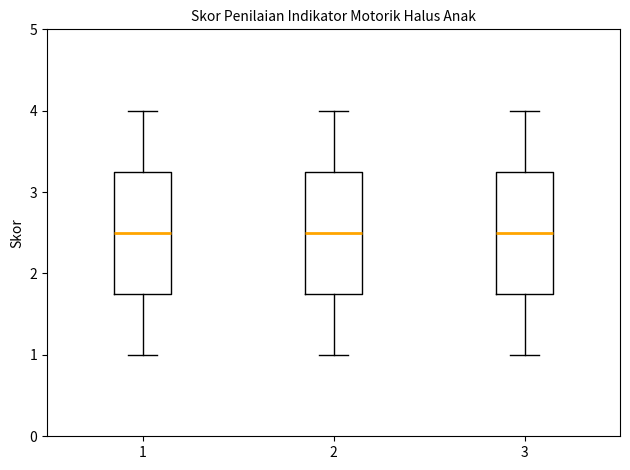

Reading left to right, read every box against the y-axis: the position of its median line, the range the box covers, and the ends of its whiskers. The values are not printed on the chart, so give them approximately, as read against the axis.

1: median 2.5, box 1.8 to 3.3, whiskers 1.0 to 4.0
2: median 2.5, box 1.8 to 3.3, whiskers 1.0 to 4.0
3: median 2.5, box 1.8 to 3.3, whiskers 1.0 to 4.0